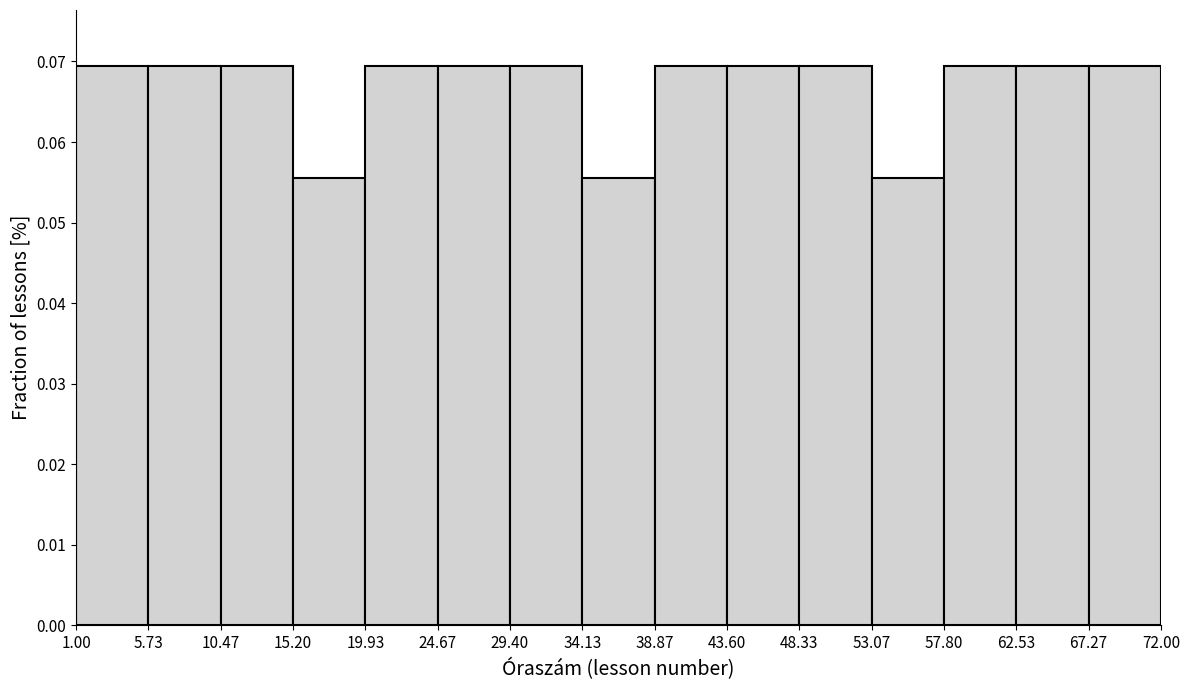

Reading left to right, transcribe this chart: for each bar, give the range it covers on the x-axis and its height. The values are not printed on the chart, so give them approximately, as read against the axis.

1.00 to 5.73: 0.069
5.73 to 10.47: 0.069
10.47 to 15.20: 0.069
15.20 to 19.93: 0.056
19.93 to 24.67: 0.069
24.67 to 29.40: 0.069
29.40 to 34.13: 0.069
34.13 to 38.87: 0.056
38.87 to 43.60: 0.069
43.60 to 48.33: 0.069
48.33 to 53.07: 0.069
53.07 to 57.80: 0.056
57.80 to 62.53: 0.069
62.53 to 67.27: 0.069
67.27 to 72.00: 0.069